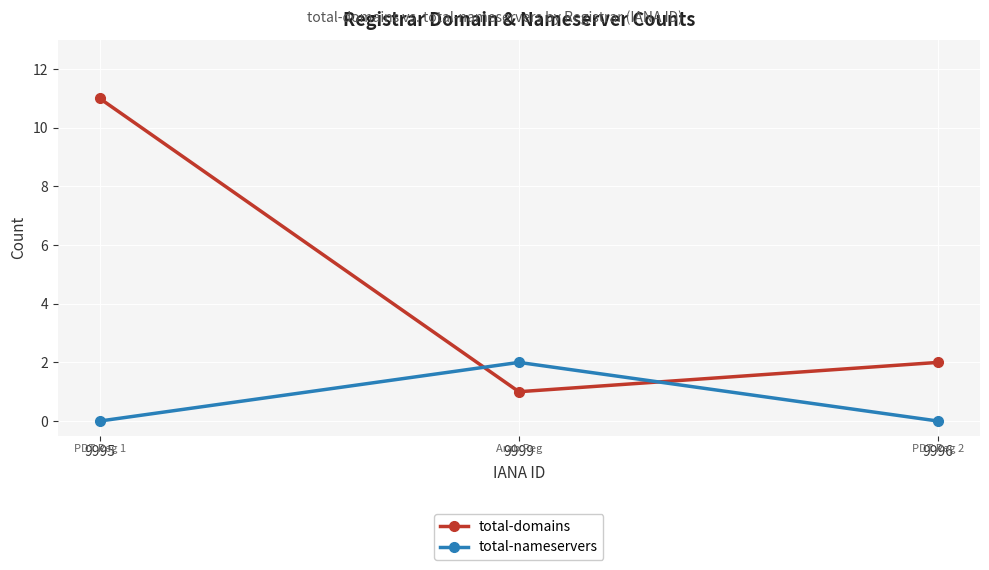

What position from the right is 9996?

1